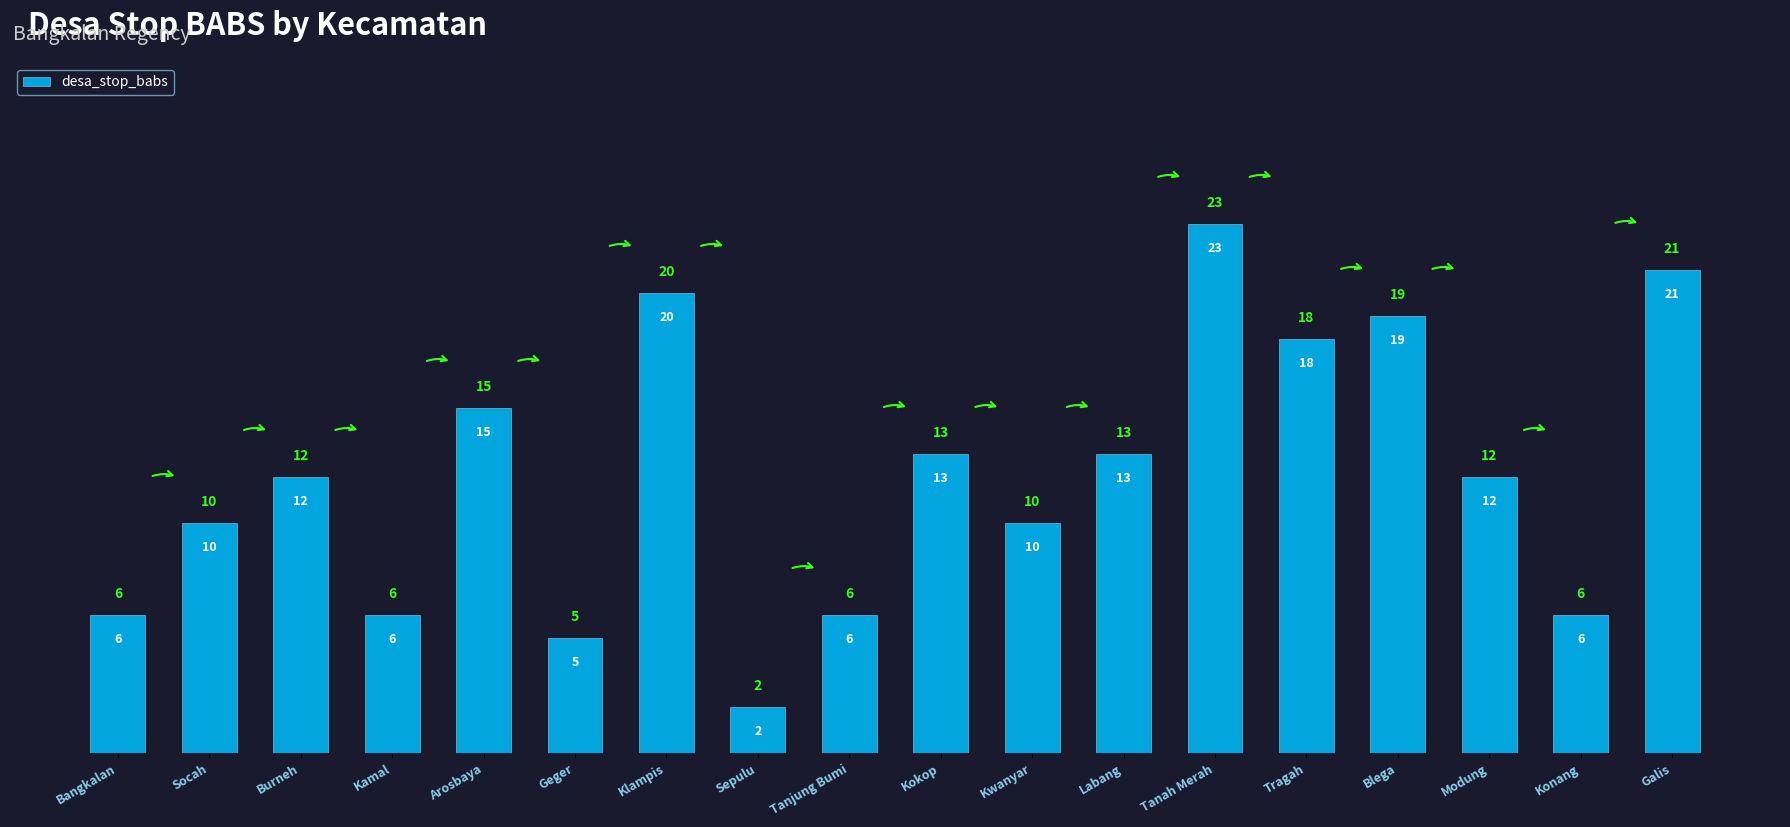

How many data points does each series have?

18